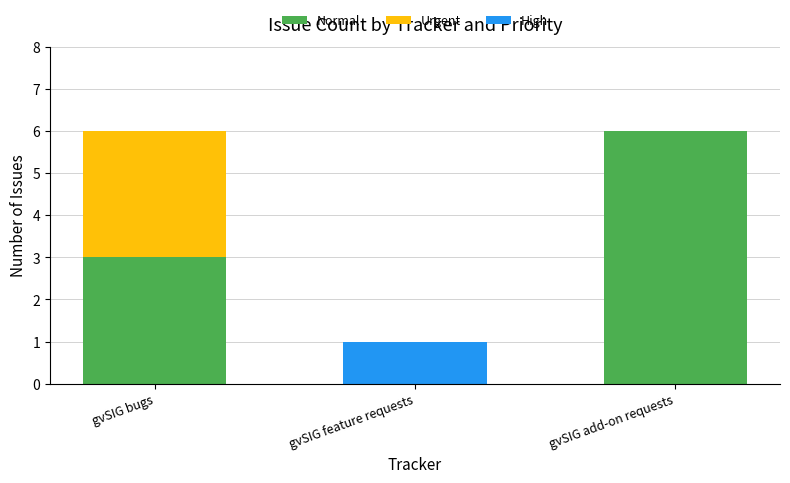

The value of Normal at gvSIG add-on requests is 6. True or false?

True